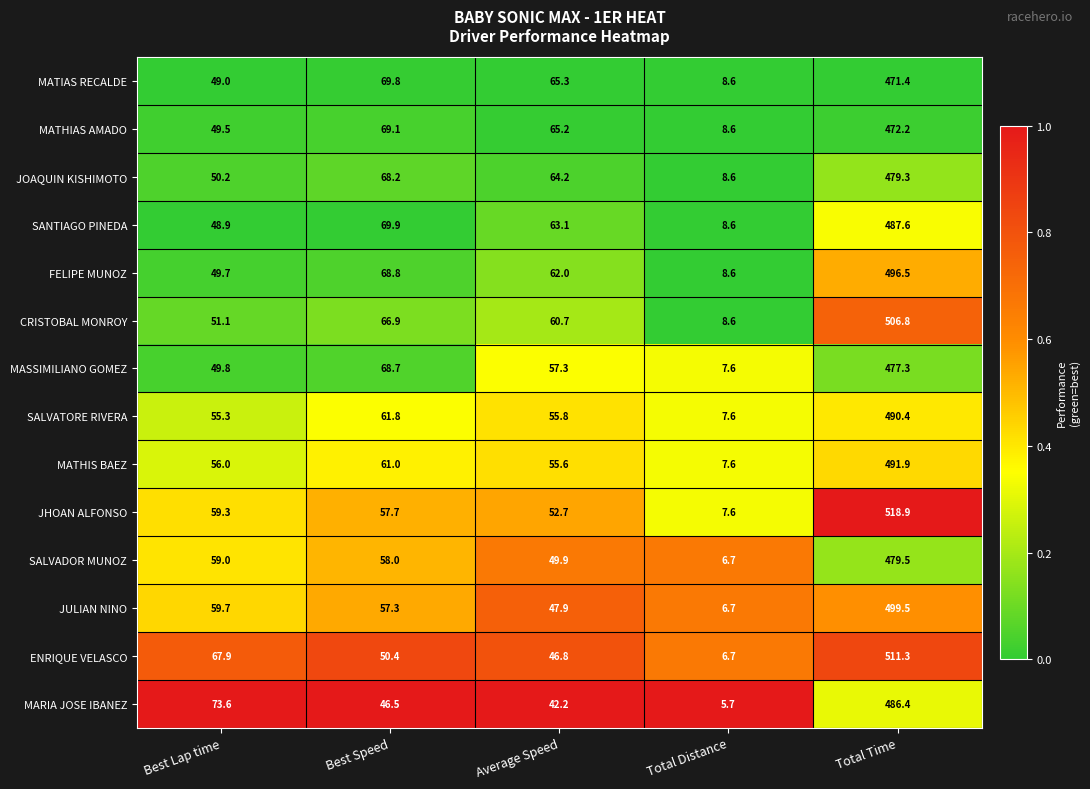

Which label corresponds to the largest value in the chart?

Total Time